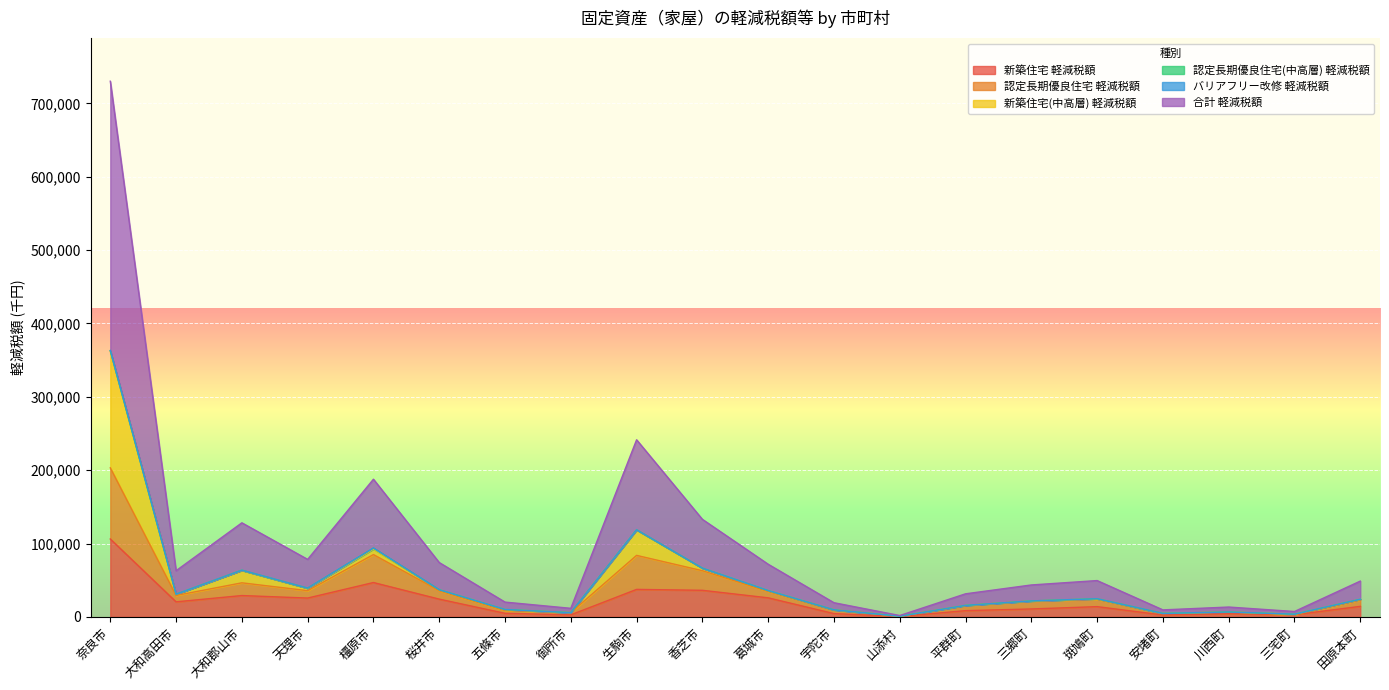

What is the total value across all series at 大和郡山市?

128243